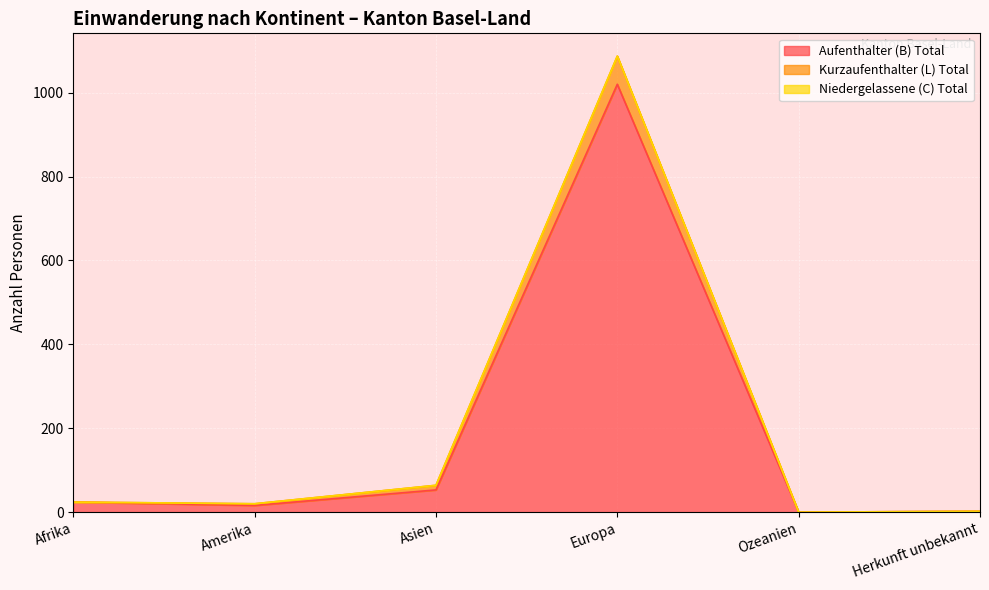

At which label is Aufenthalter (B) Total closest to 510?

Asien